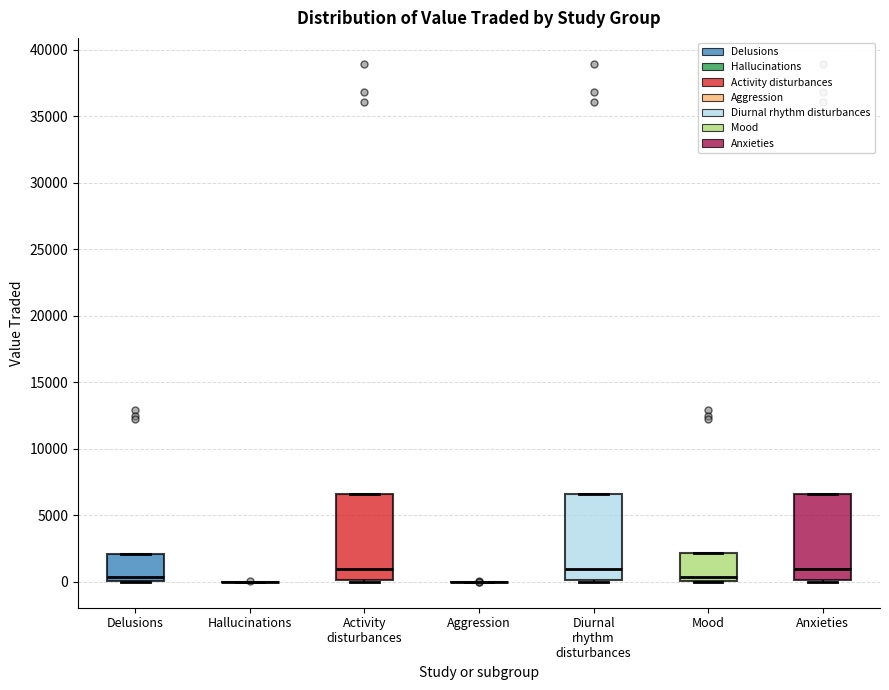

Reading left to right, read every box against the y-axis: the position of its median line, the range the box covers, and the ends of its whiskers. The values are not printed on the chart, so give them approximately, as read against the axis.

Delusions: median 500, box 0 to 2000, whiskers 0 to 2000
Hallucinations: box collapsed to a line at 0, whiskers 0 to 0
Activity disturbances: median 1000, box 0 to 6500, whiskers 0 to 6500
Aggression: box collapsed to a line at 0, whiskers 0 to 0
Diurnal rhythm disturbances: median 1000, box 0 to 6500, whiskers 0 to 6500
Mood: median 500, box 0 to 2000, whiskers 0 to 2000
Anxieties: median 1000, box 0 to 6500, whiskers 0 to 6500